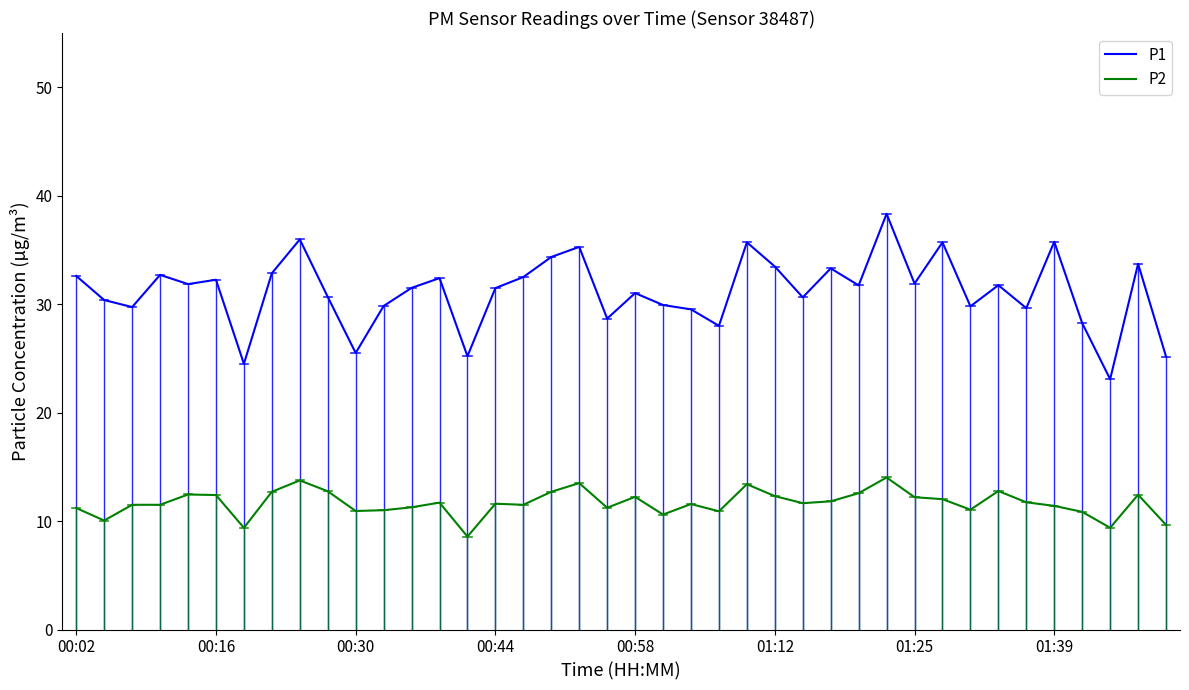

What is the smallest value displayed?

8.6